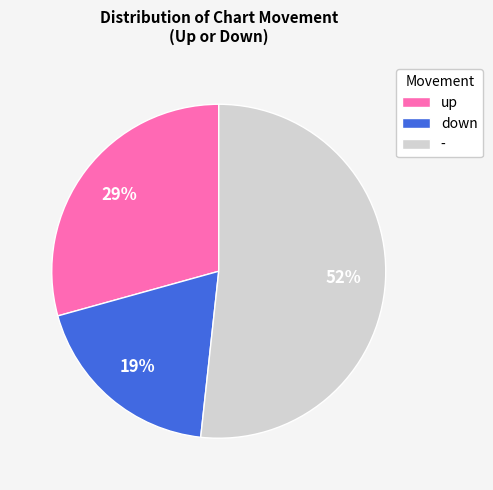

What is the smallest slice in the pie chart?

down